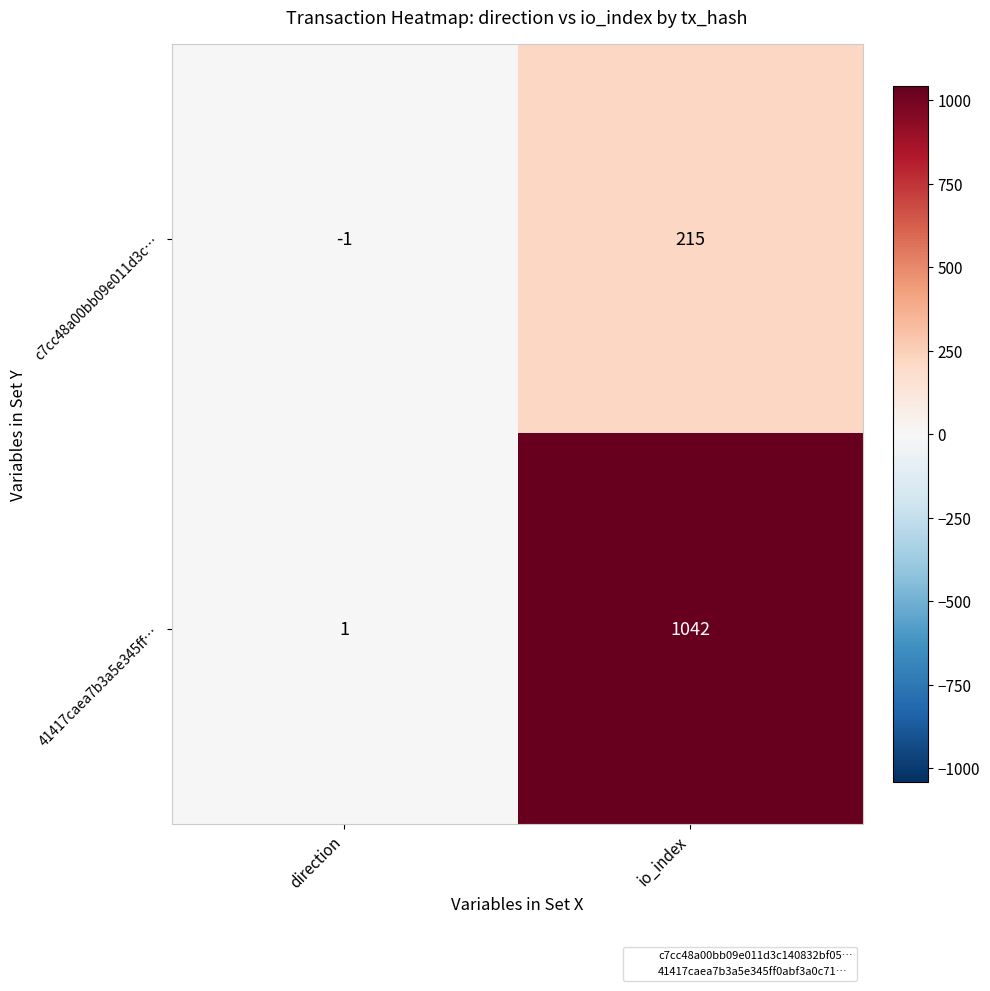

Count the number of categories in the chart.

2